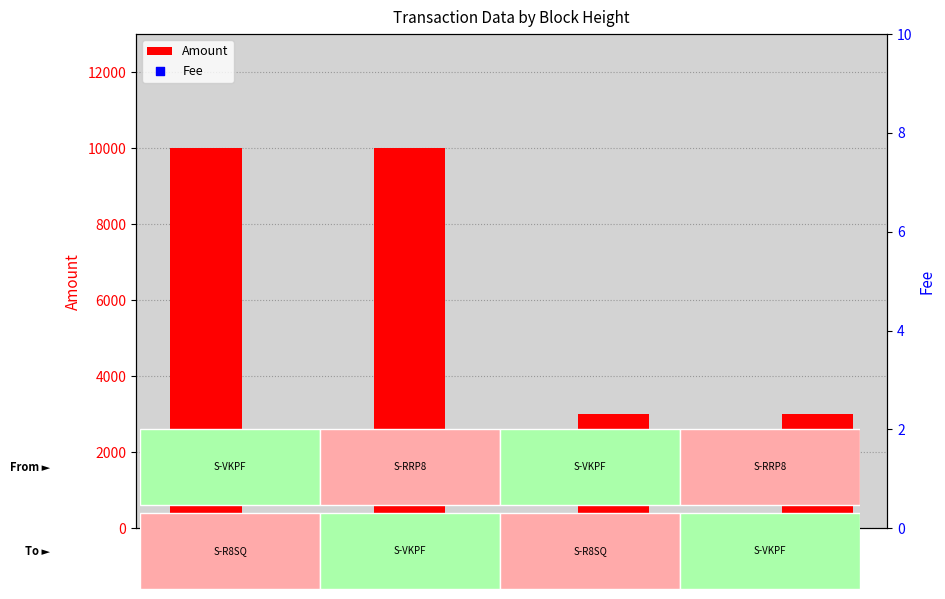

Which series reaches the minimum Y coordinate?

Fee